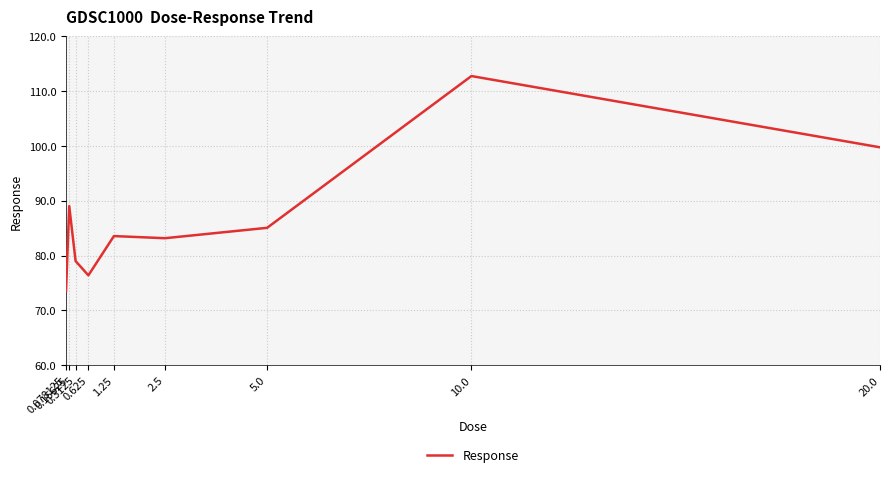

What is the approximate value at 0.3125?

79.0